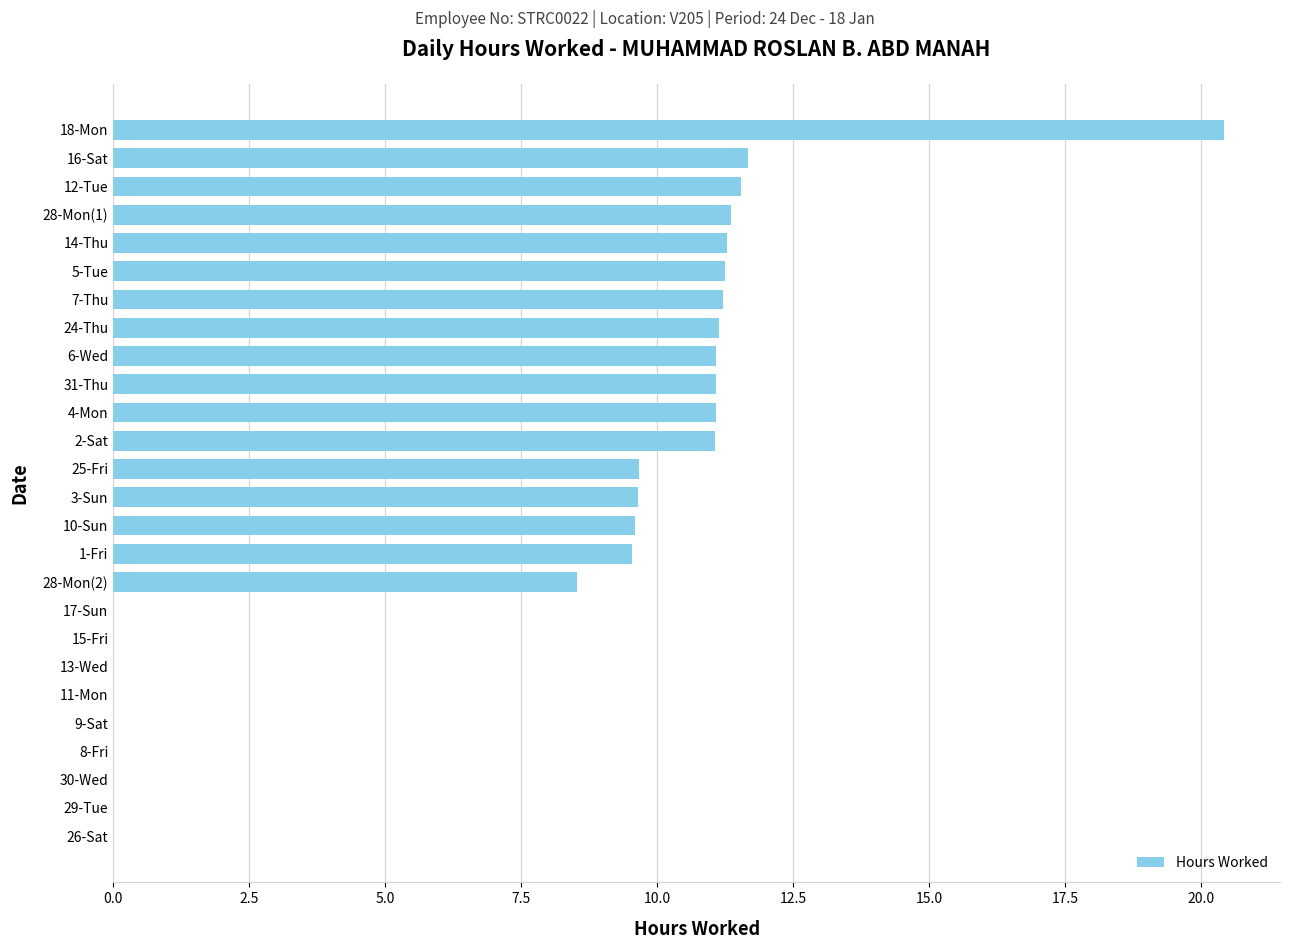

What is the maximum value shown in the chart?

20.4